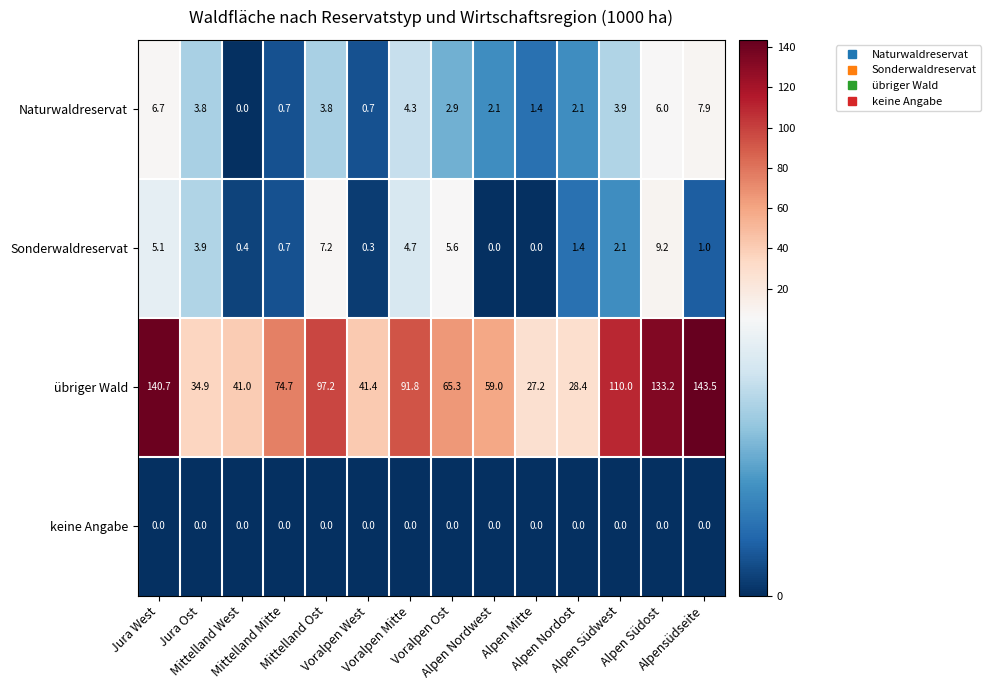

How many values in the Naturwaldreservat series are below 3?

7